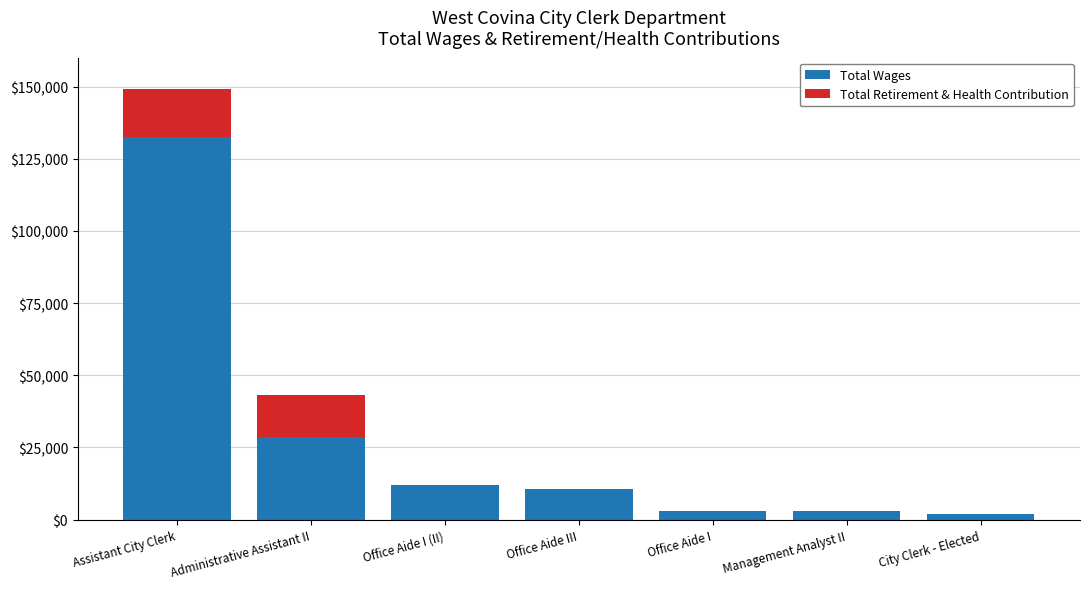

The Total Wages series shows 2039 at City Clerk - Elected. True or false?

True